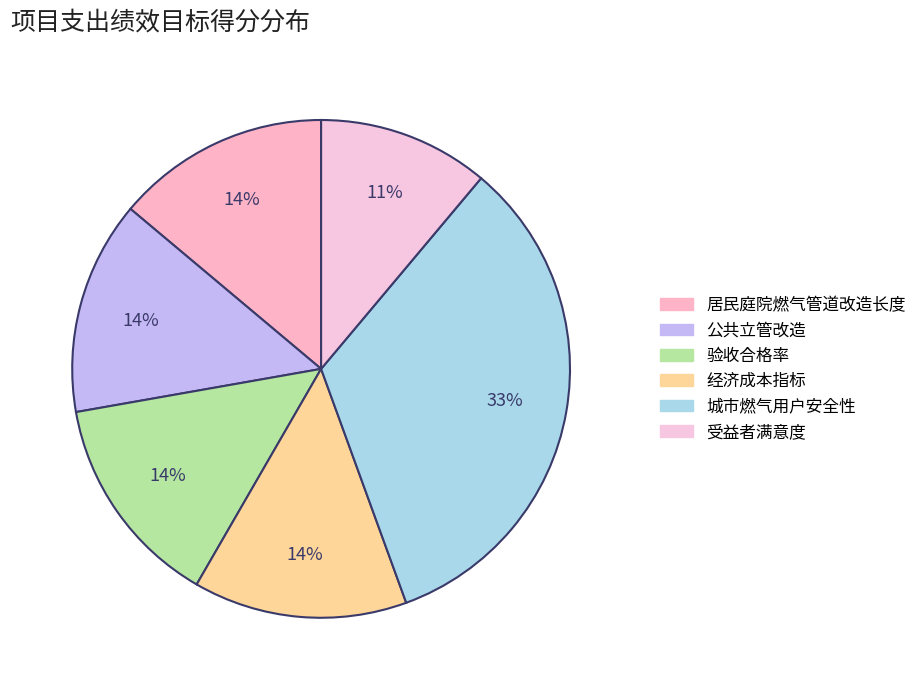

Combined, do 受益者满意度 and 经济成本指标 account for over 50%?

No